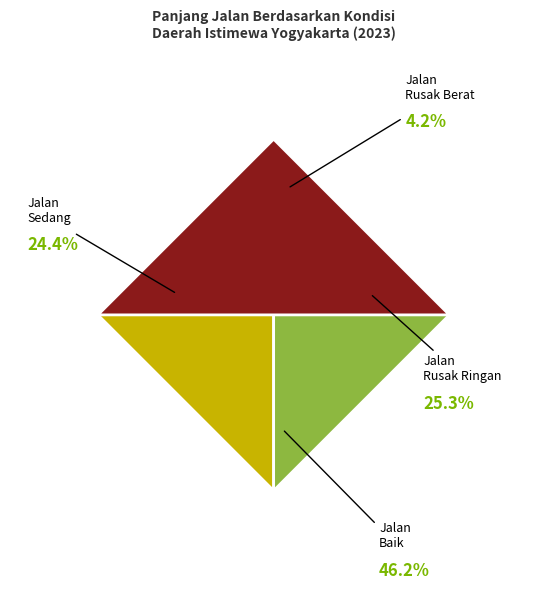

What percentage is the Jalan Baik slice, to the nearest percent?

46%